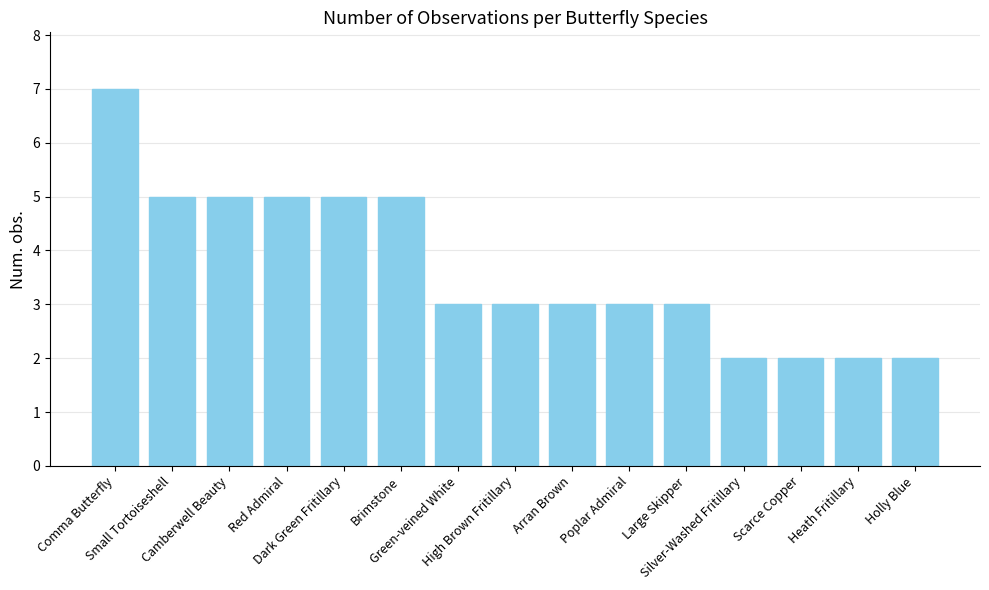

Count the number of categories in the chart.

15